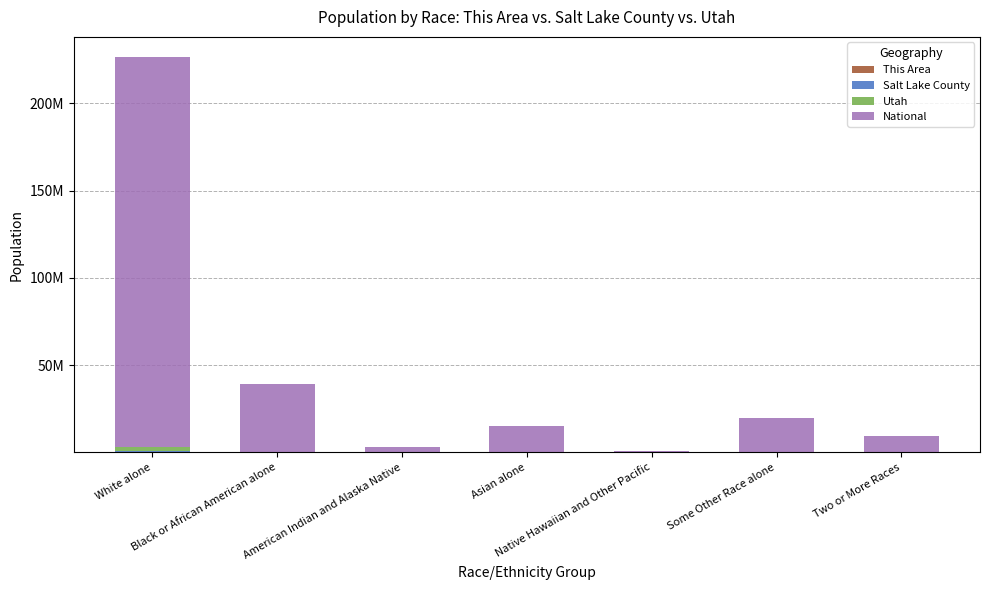

What is the sum of the Utah values at Native Hawaiian and Other Pacific and Black or African American alone?

53841